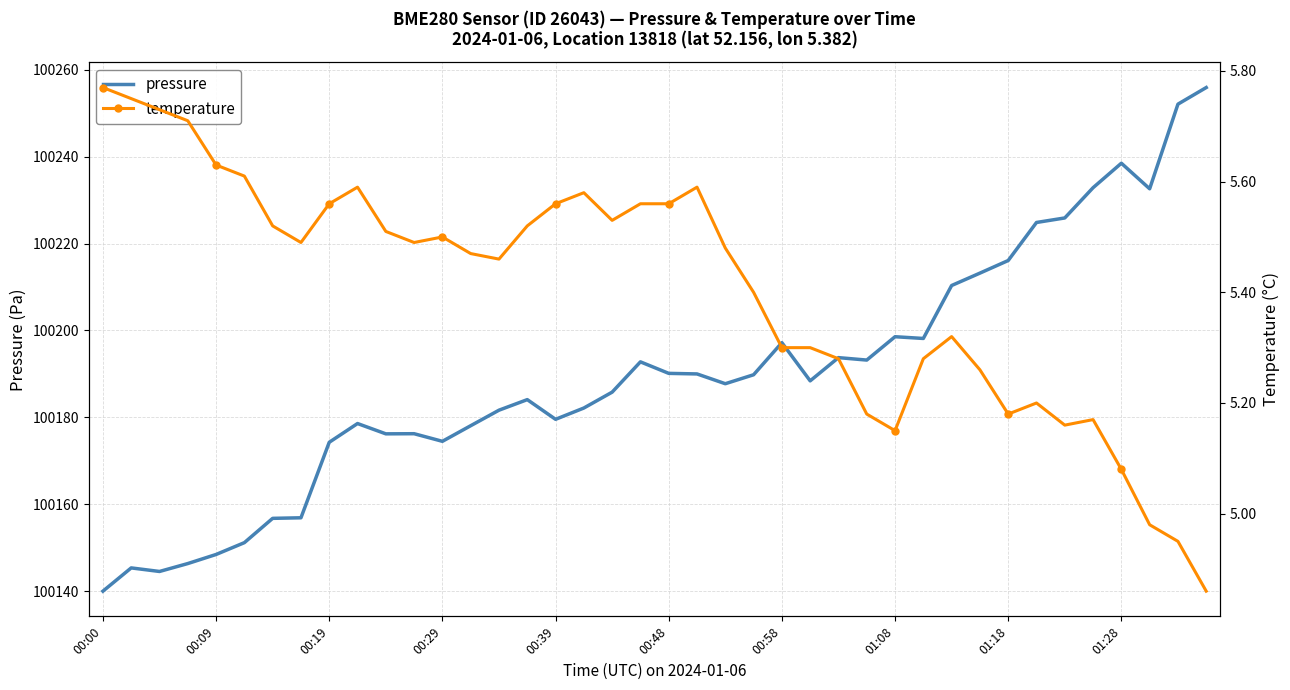

True or false: pressure has a value of 170529.4 at 37.

False